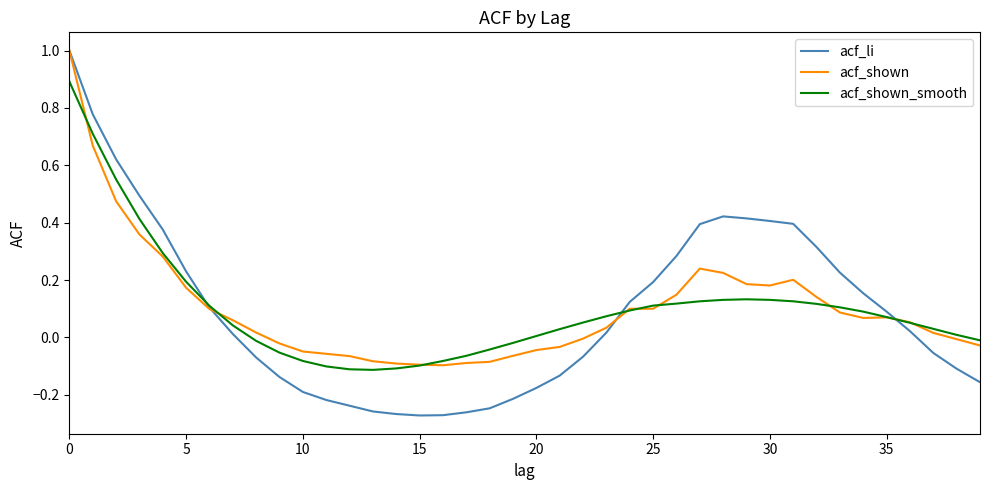

How many distinct data groups are displayed?

3